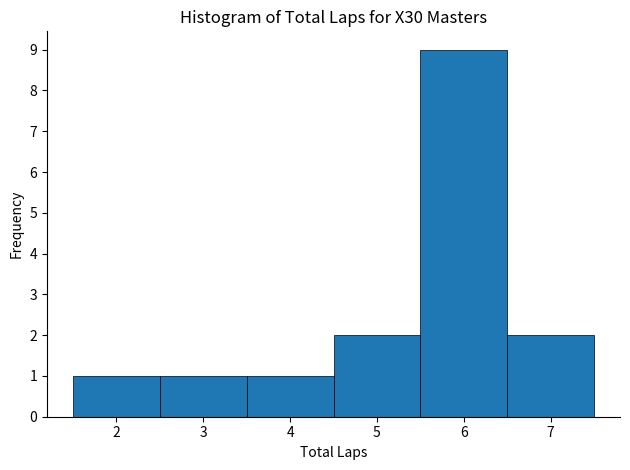

Reading left to right, list every bar in this chart as the range it spans on the x-axis followed by its height. The values are not printed on the chart, so give them approximately, as read against the axis.

1.5 to 2.5: 1
2.5 to 3.5: 1
3.5 to 4.5: 1
4.5 to 5.5: 2
5.5 to 6.5: 9
6.5 to 7.5: 2